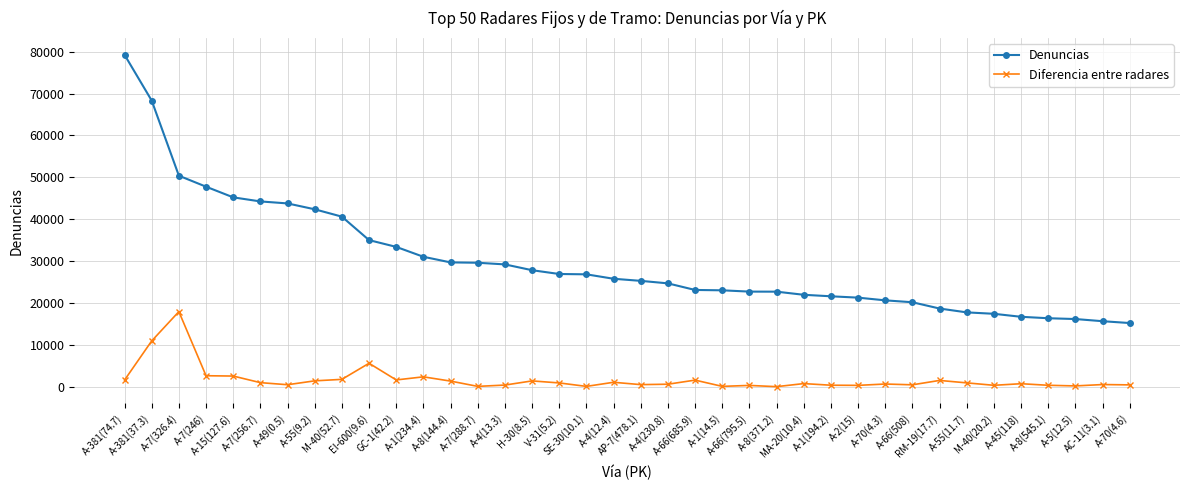

What position from the left is A-66(685.9)?

22